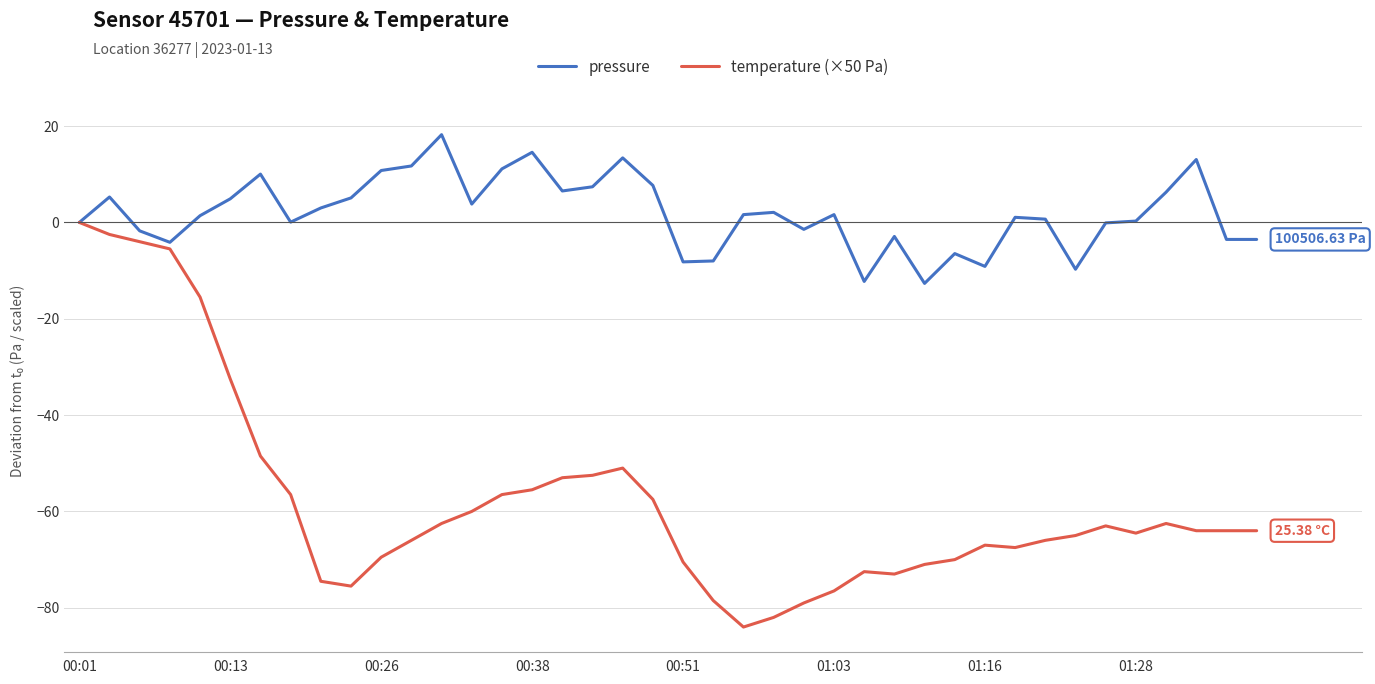

Rank the series by their maximum value, from highest to lowest.

pressure, temperature (×50 Pa)